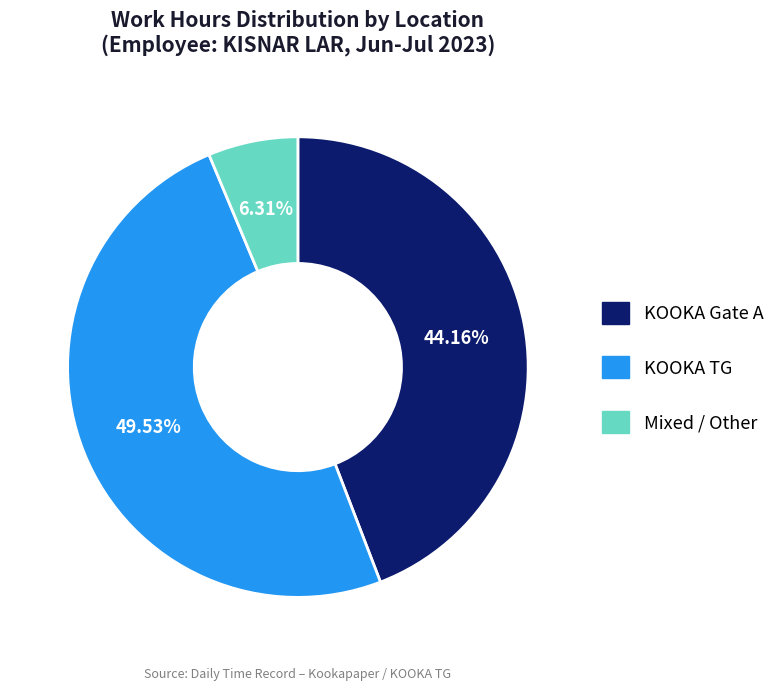

How many slices are in this pie chart?

3